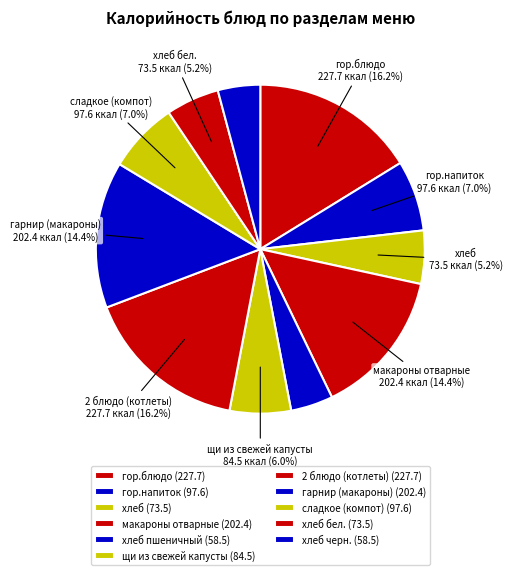

To the nearest percent, what is the average slice percentage?

9%